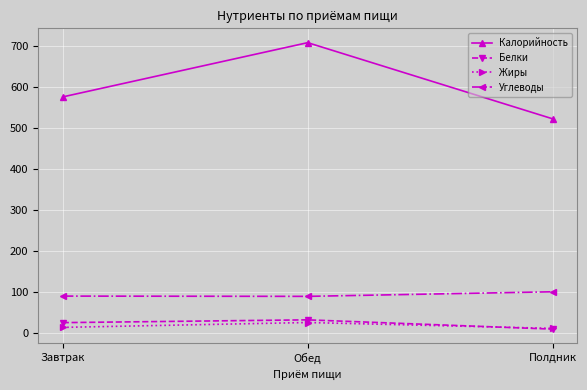

Between Завтрак and Полдник, which series saw the biggest shift?

Калорийность